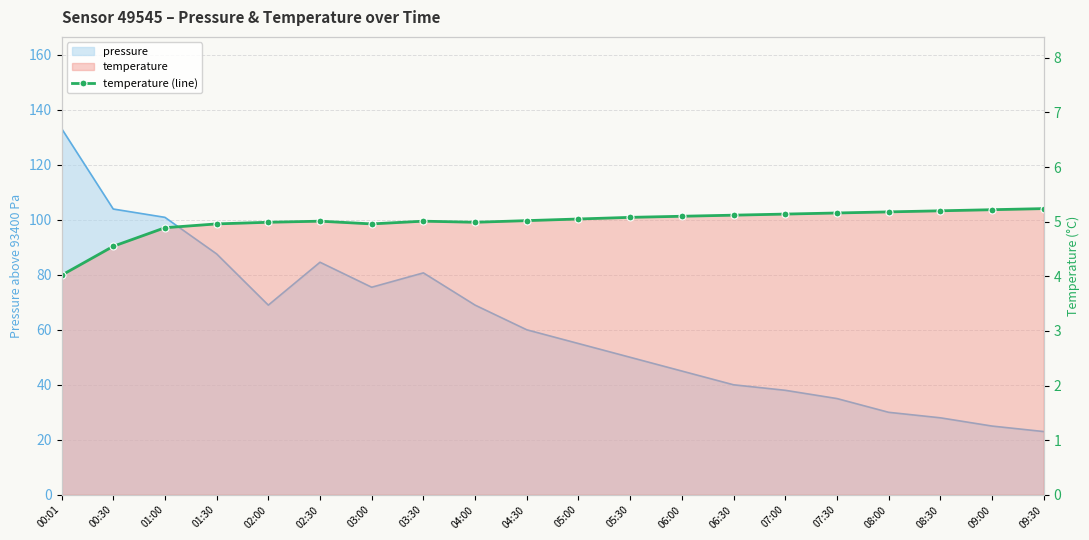

What position from the right is 07:30?

5